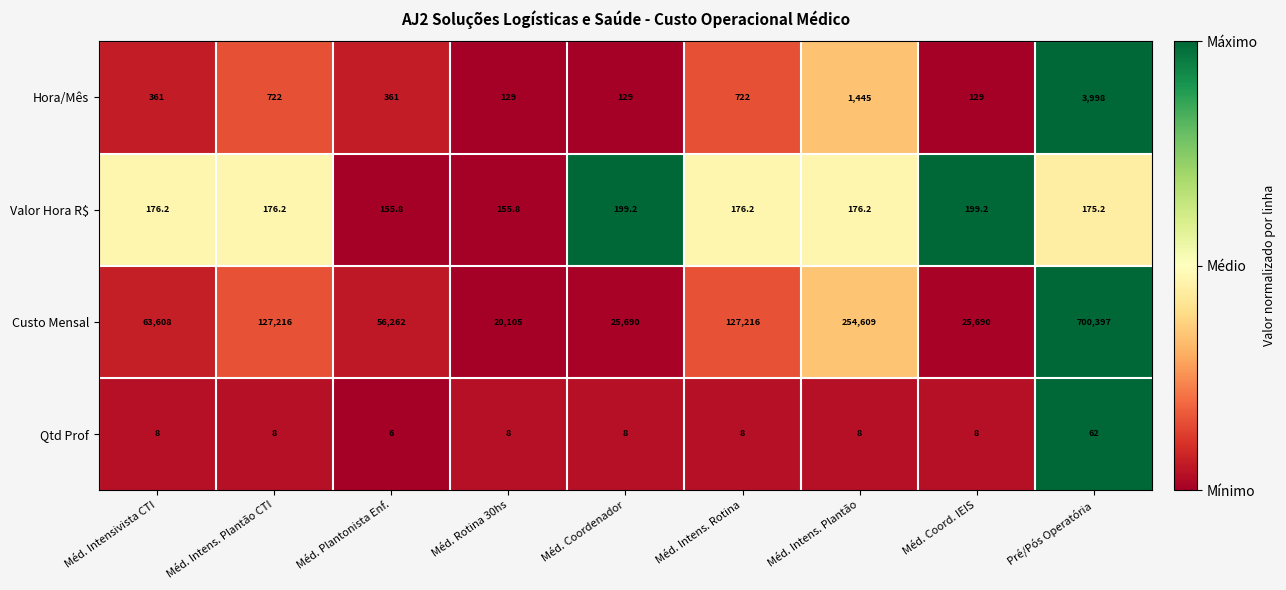

What is the spread (max minus min) of values at Méd. Plantonista Enf.?

56256.0